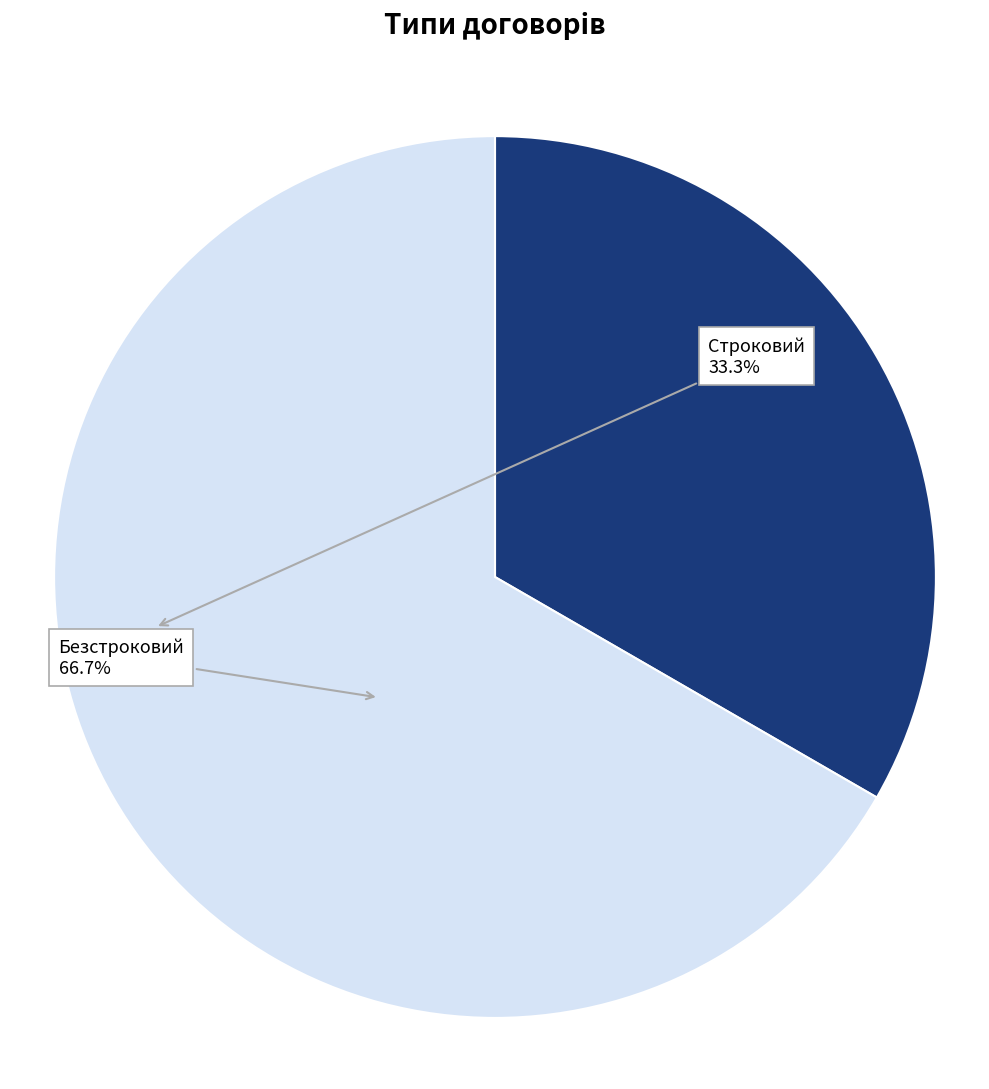

Is there a majority slice in this chart?

Yes